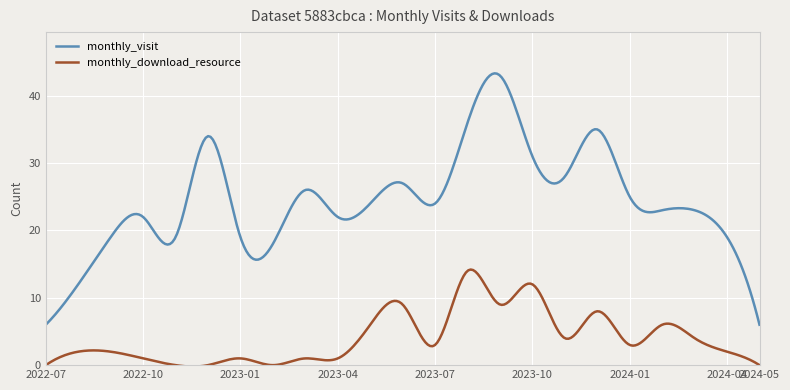

What is the difference between the maximum and minimum values in the monthly_visit series?

37.3